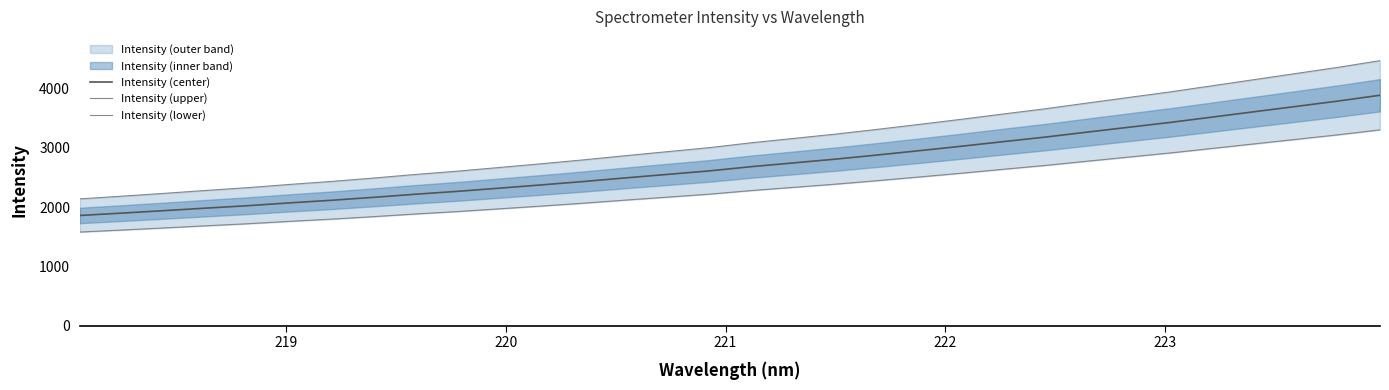

At how many categories does at least one series exceed 3325?

12